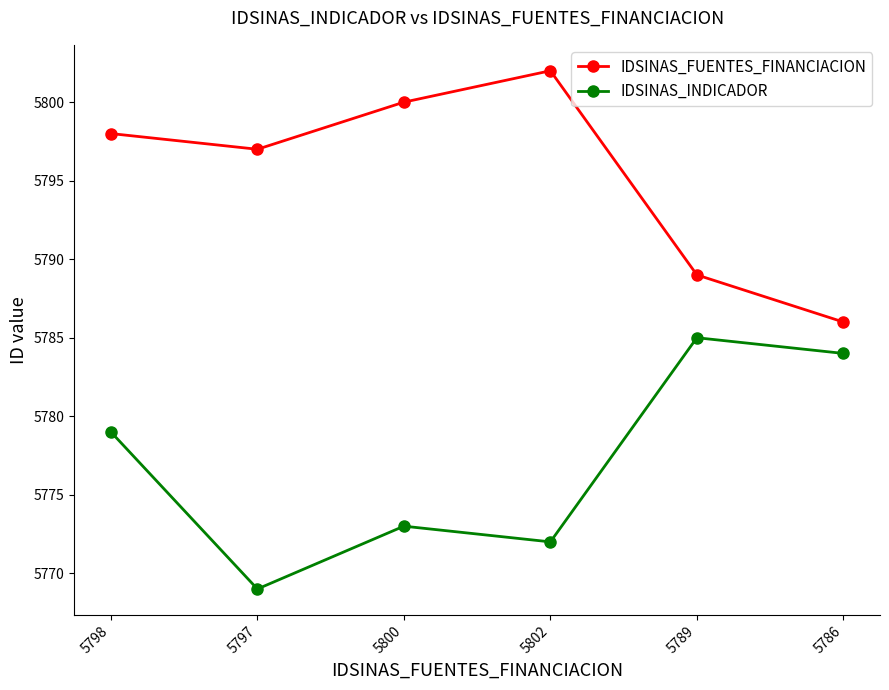

Where is IDSINAS_FUENTES_FINANCIACION nearest to the value 5794?

5797